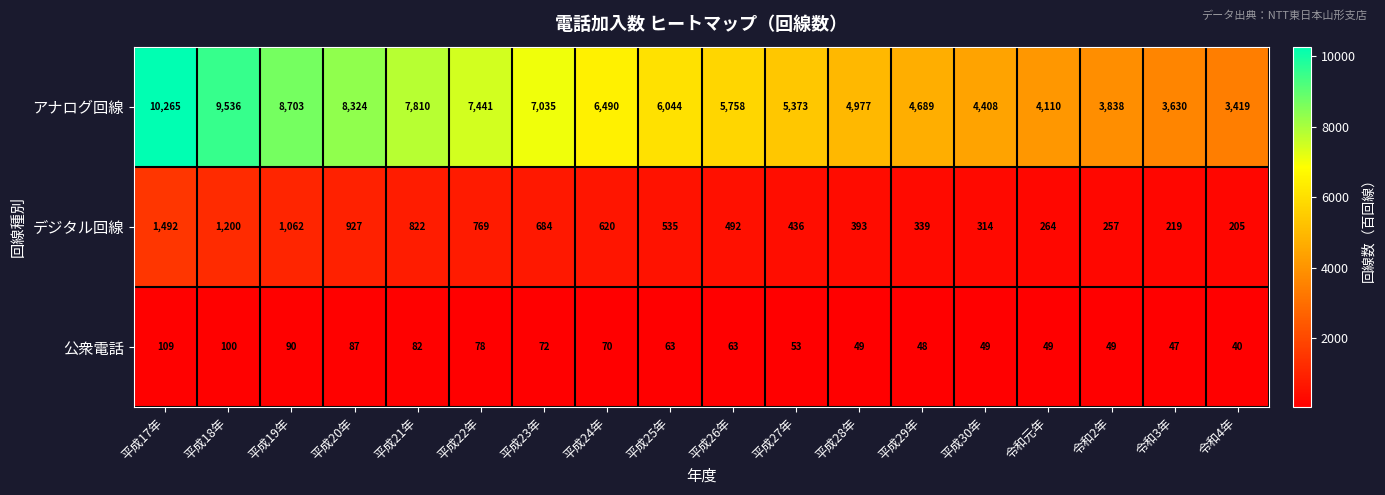

Which category has the lowest value across all series?

令和4年